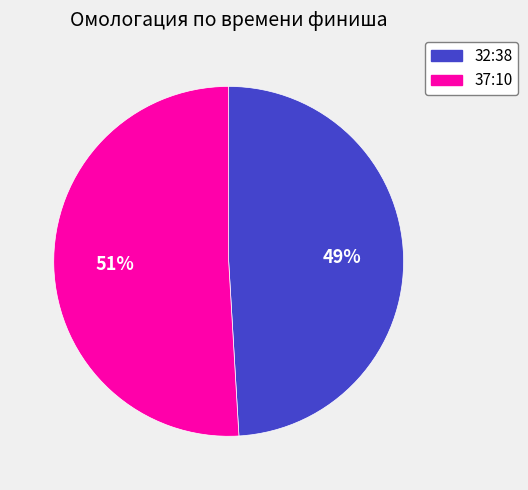

Which slice is the largest?

37:10